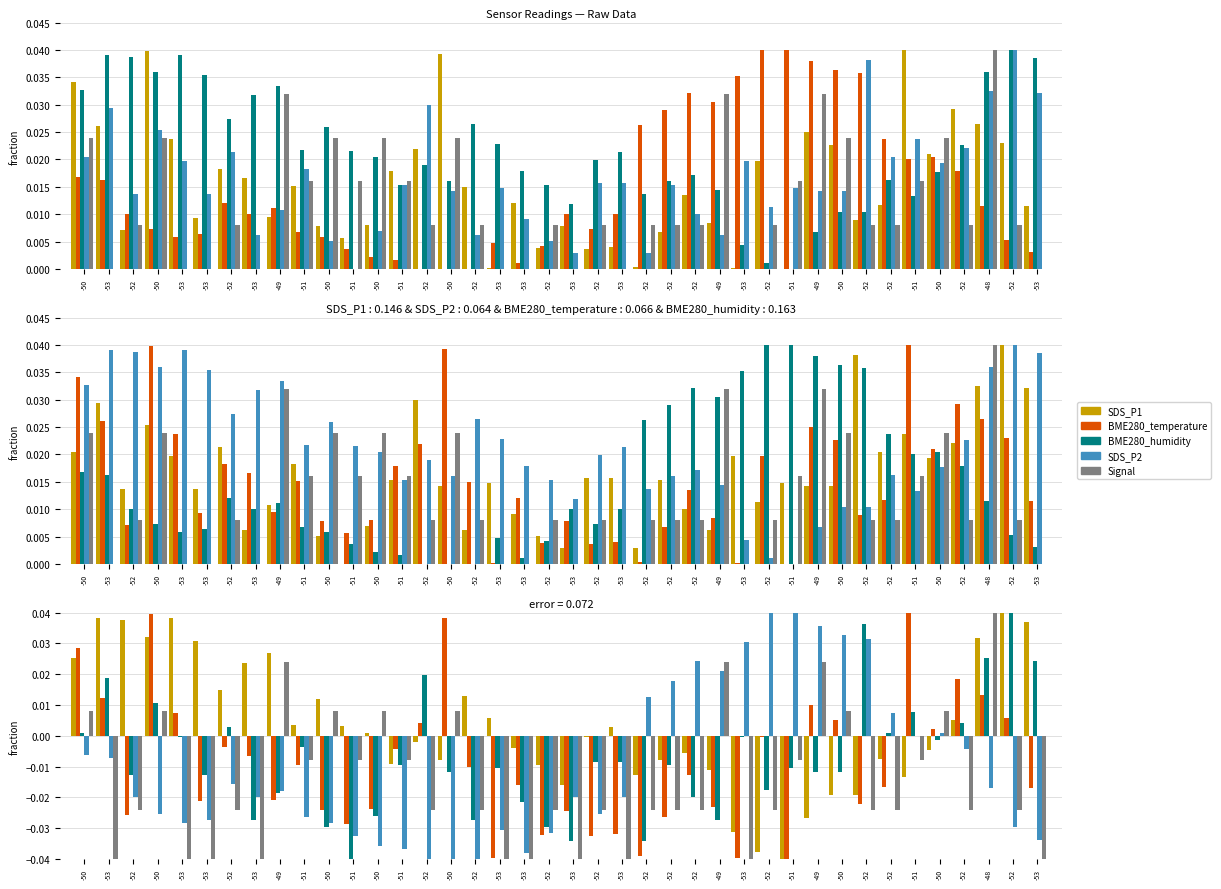

Where does the BME280_humidity series first go above 0?

-50